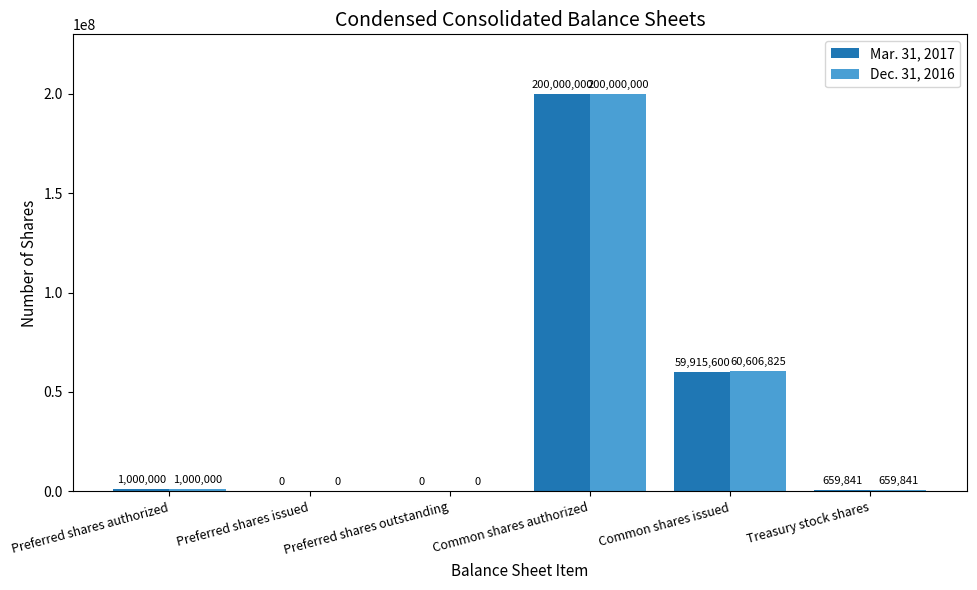

At which category is the sum across all series the highest?

Common shares authorized